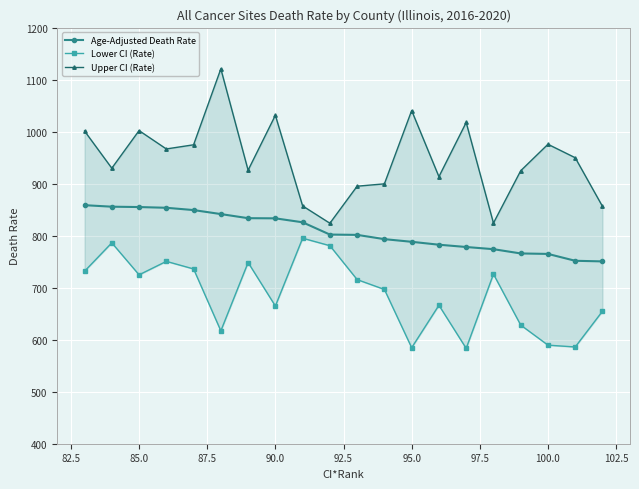

What is the difference between the maximum and second lowest values in the Lower CI (Rate) series?

210.5